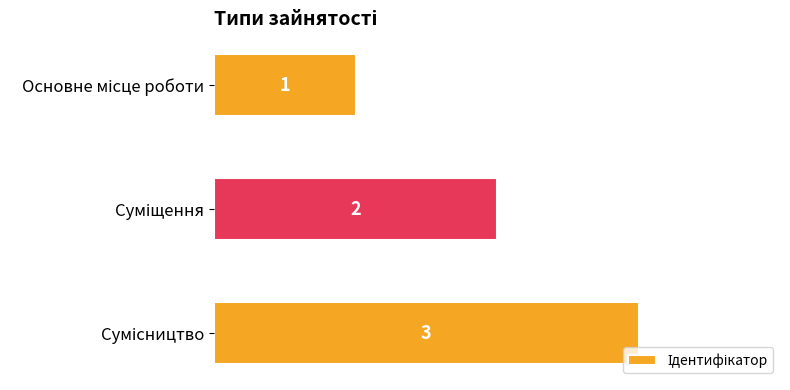

How many data points are less than 2?

1